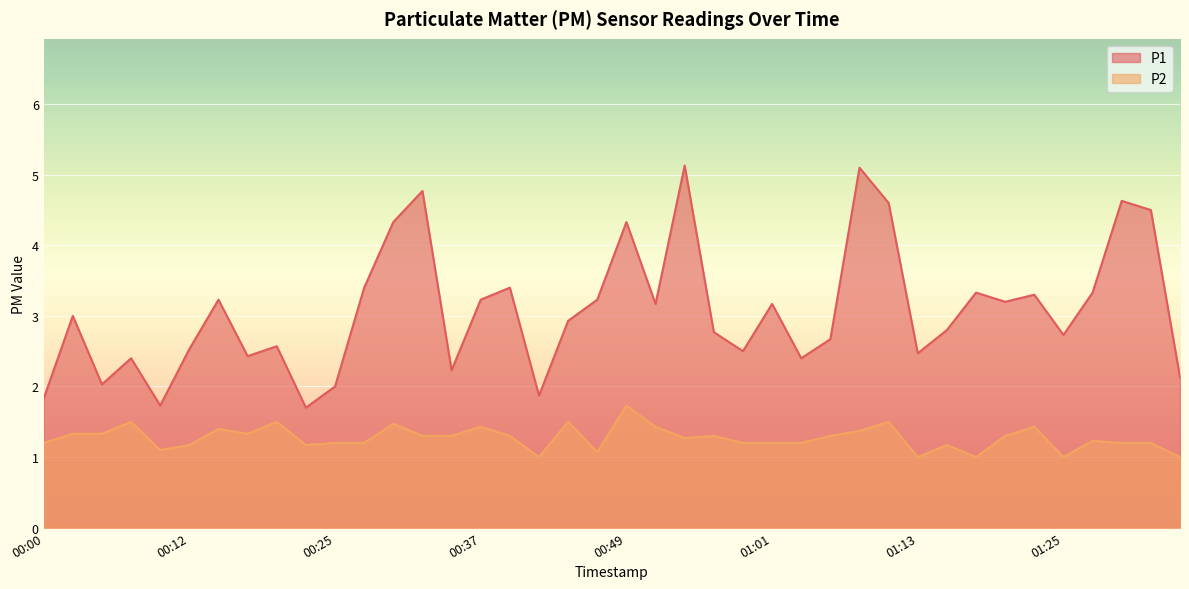

Does the chart display data point markers on the line(s)?

No